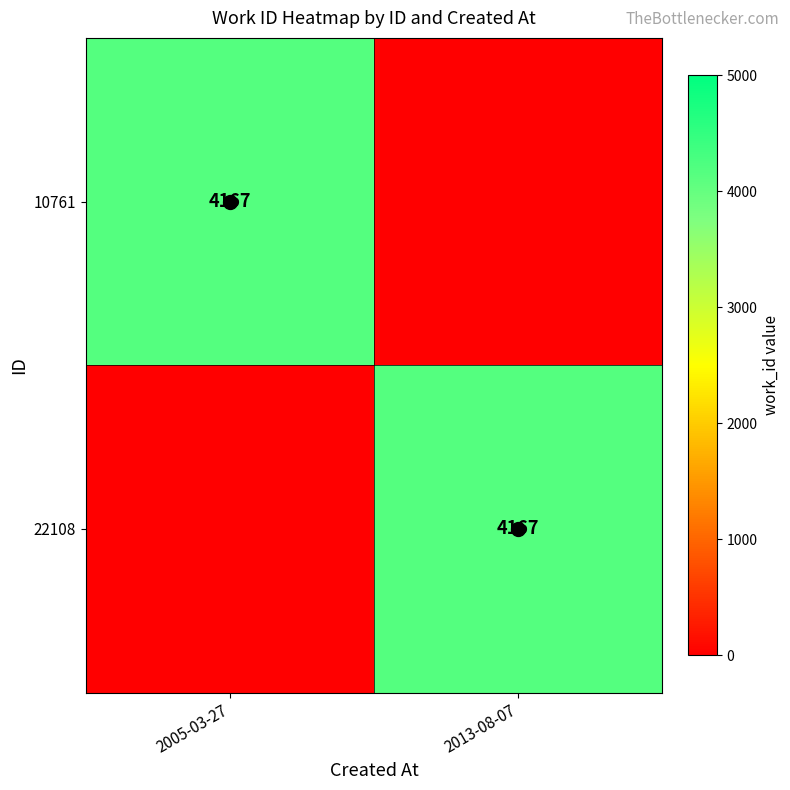

Is it true that 22108 equals 1393 at 2013-08-07?

False